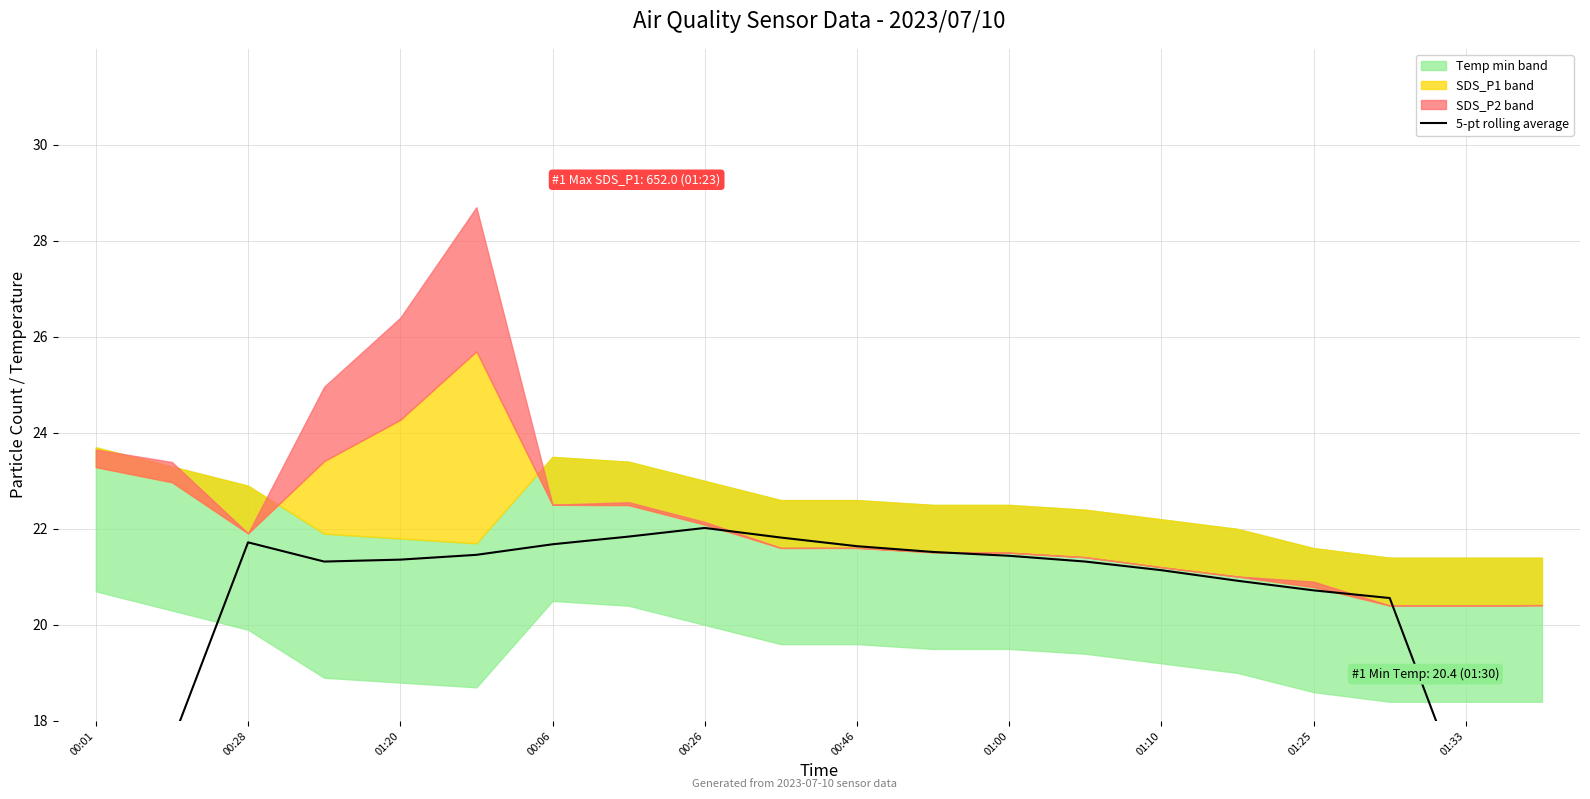

Is it true that the value at 00:06 is 38.9?

False